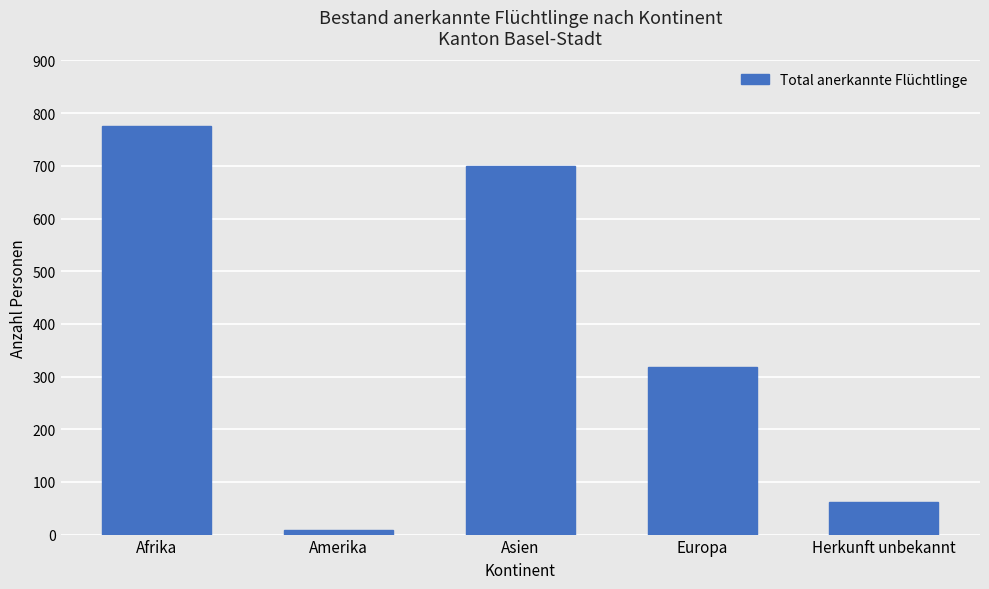

At which category does the chart reach its minimum across all series?

Amerika